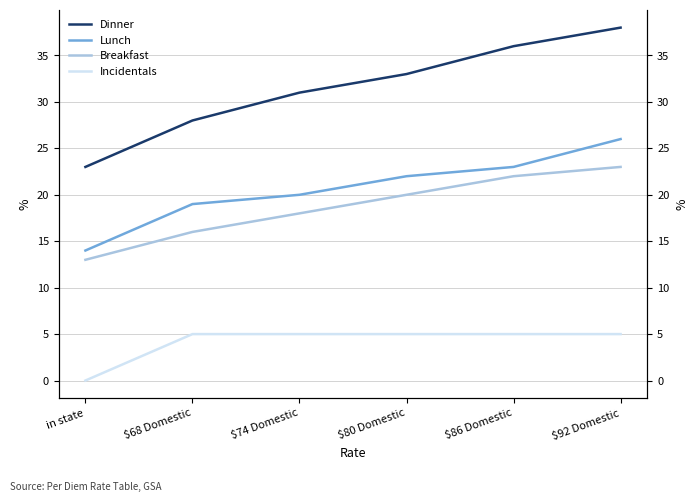

What is the difference between the highest and lowest values at $92 Domestic?

33